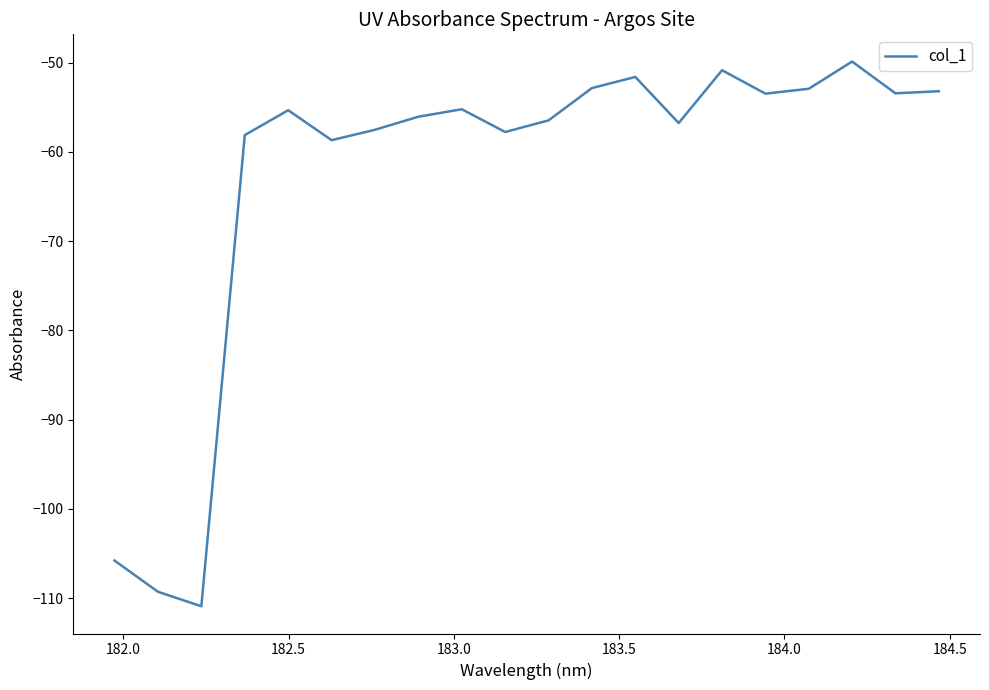

What is the maximum value shown in the chart?

-49.9